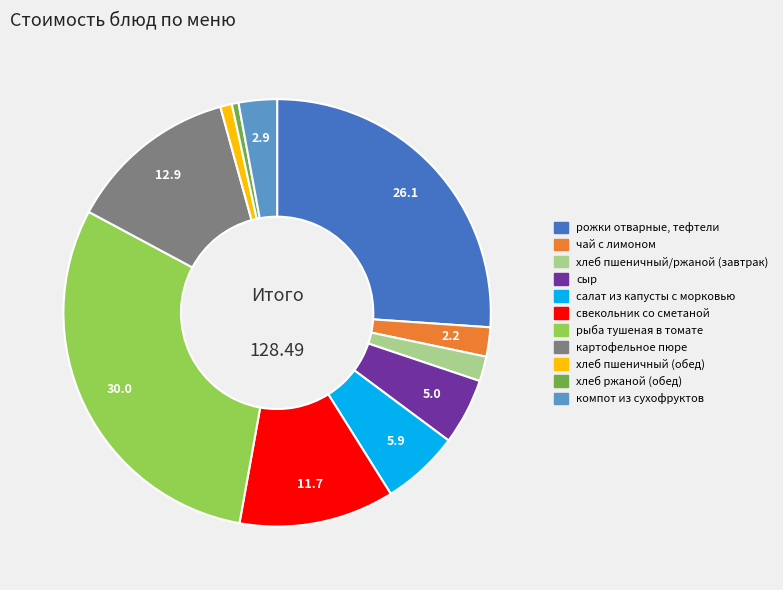

Between салат из капусты с морковью and хлеб пшеничный/ржаной (завтрак), which is larger?

салат из капусты с морковью